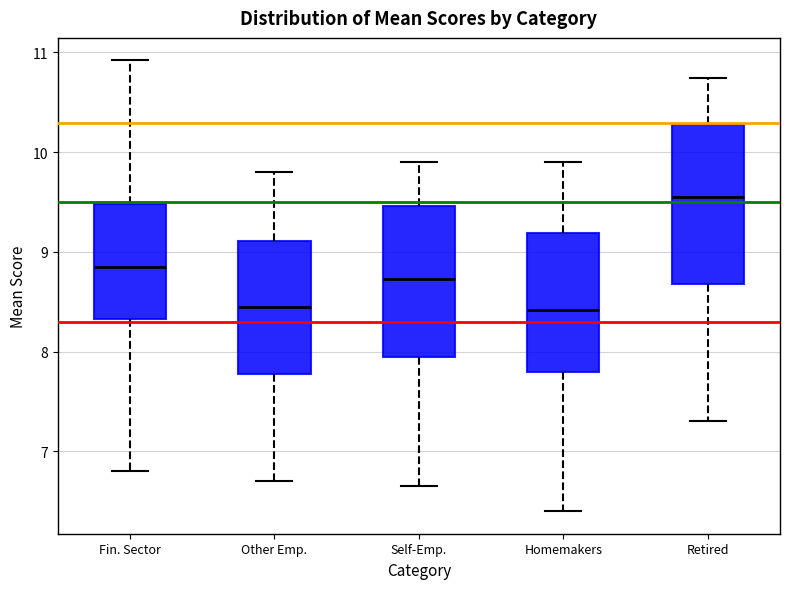

Reading left to right, read every box against the y-axis: the position of its median line, the range the box covers, and the ends of its whiskers. The values are not printed on the chart, so give them approximately, as read against the axis.

Fin. Sector: median 8.8, box 8.3 to 9.5, whiskers 6.8 to 10.9
Other Emp.: median 8.5, box 7.8 to 9.1, whiskers 6.7 to 9.8
Self-Emp.: median 8.7, box 8.0 to 9.5, whiskers 6.7 to 9.9
Homemakers: median 8.4, box 7.8 to 9.2, whiskers 6.4 to 9.9
Retired: median 9.6, box 8.7 to 10.3, whiskers 7.3 to 10.7